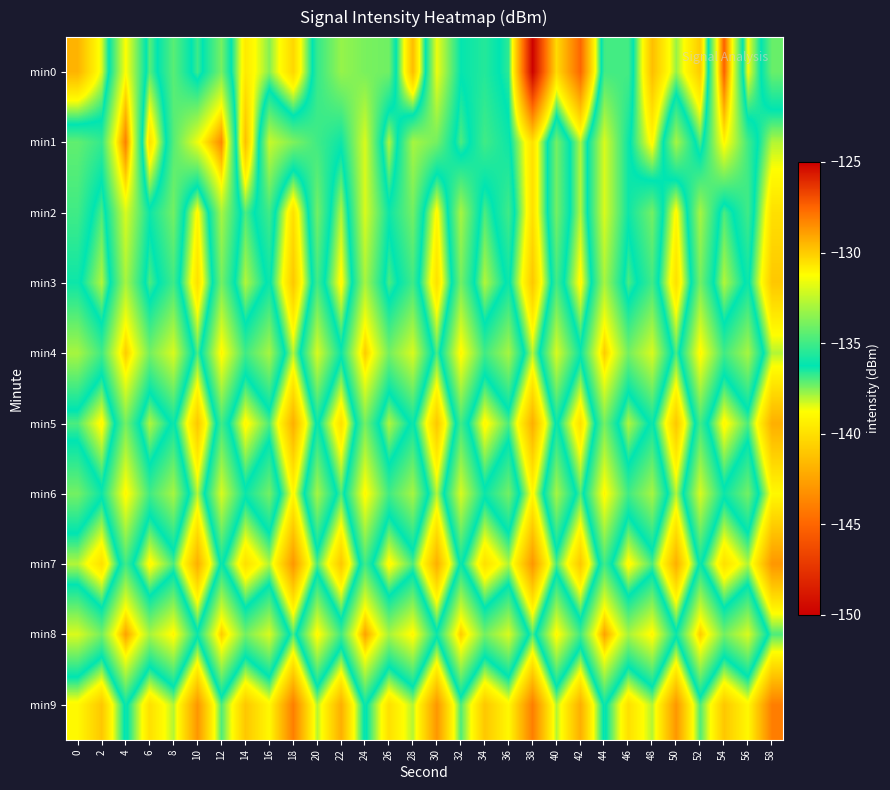

What is the total value across all series at 36?

-1356.7